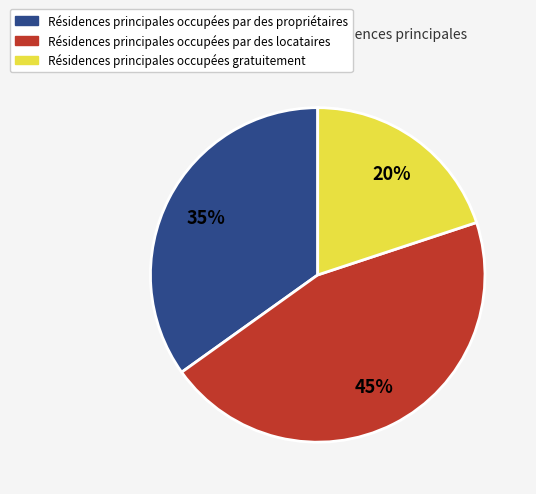

How many slices are in this pie chart?

3